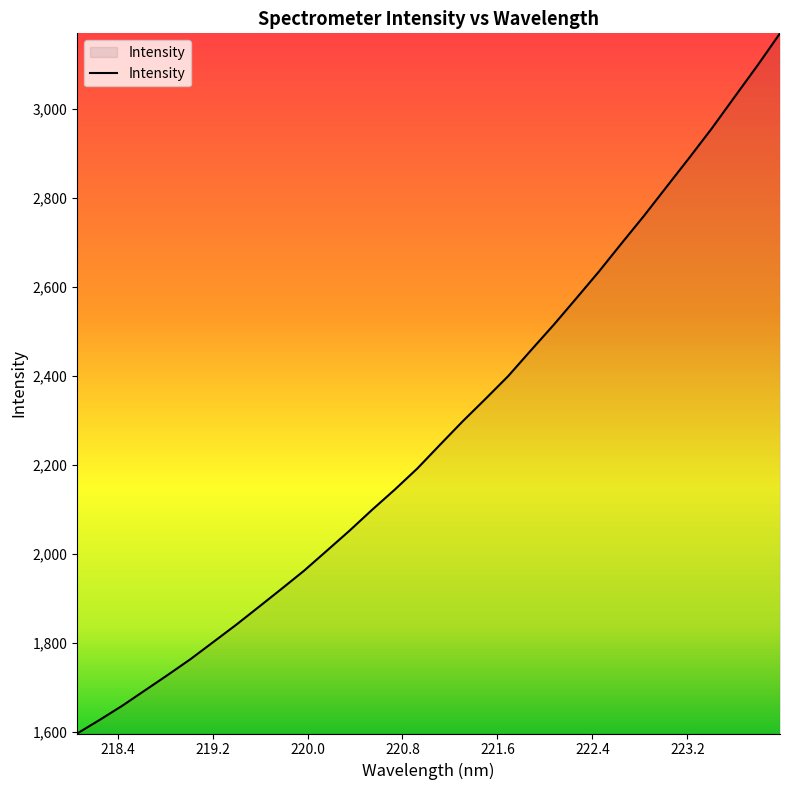

What is the smallest value displayed?

1596.7